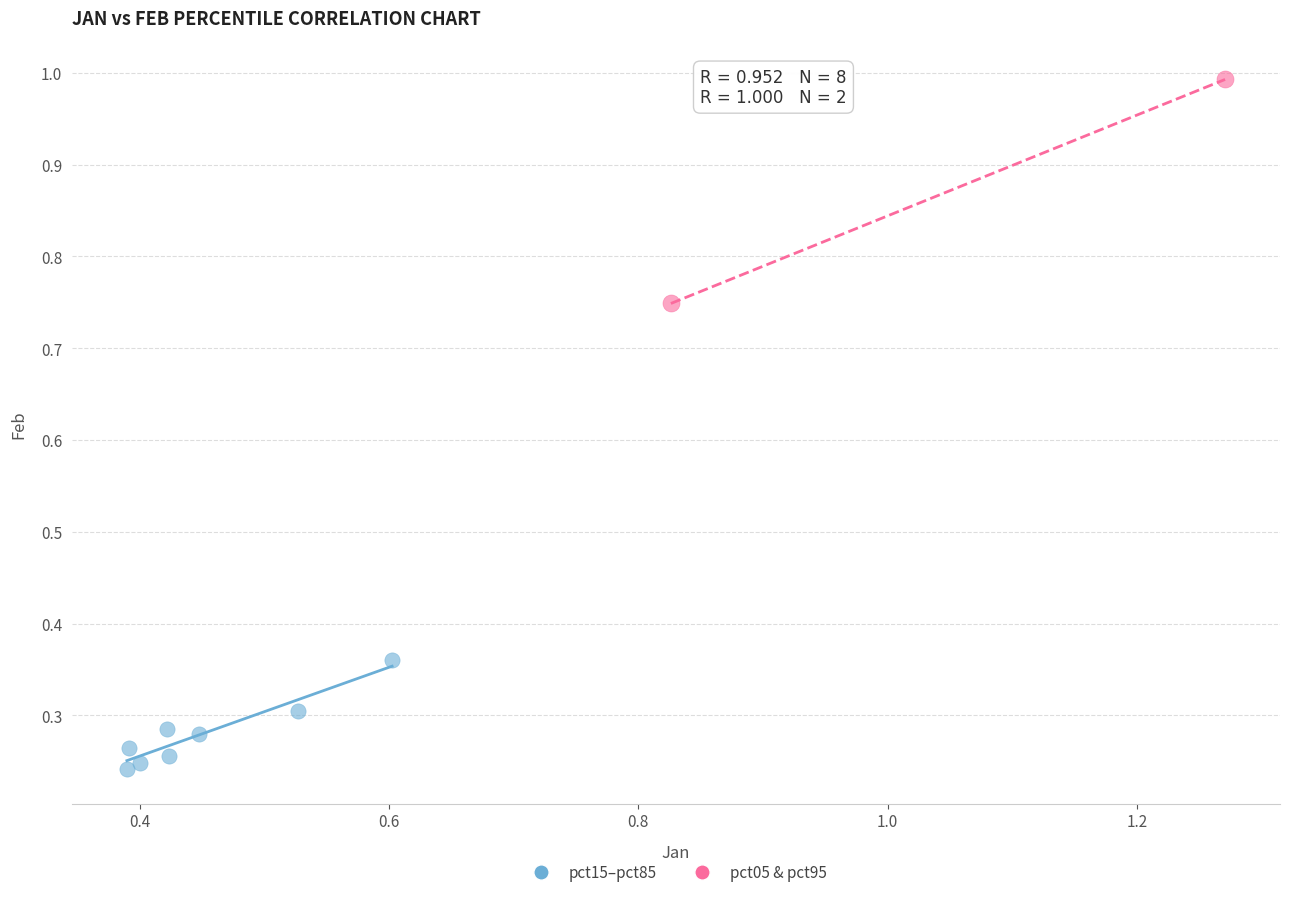

What are all the series names shown in the legend?

pct15–pct85, pct05 & pct95